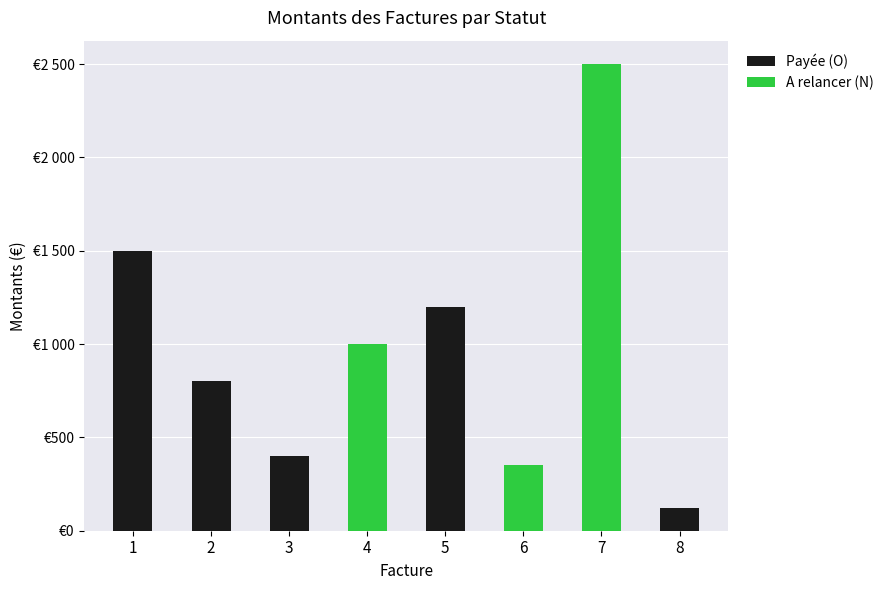

Are the bars horizontal?

No